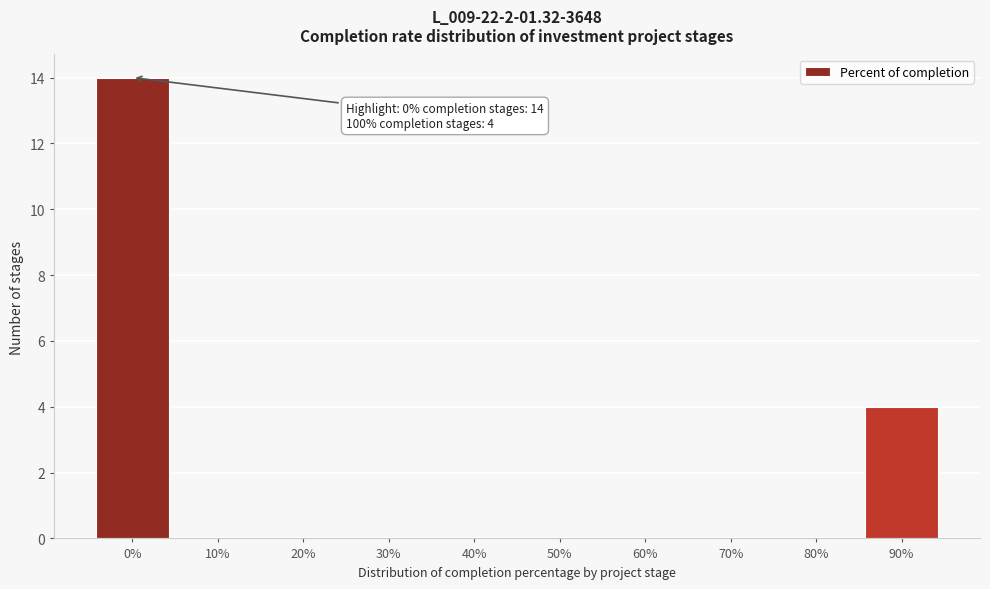

Reading left to right, extract all data points from this chart.

0%=14	10%=0	20%=0	30%=0	40%=0	50%=0	60%=0	70%=0	80%=0	90%=4